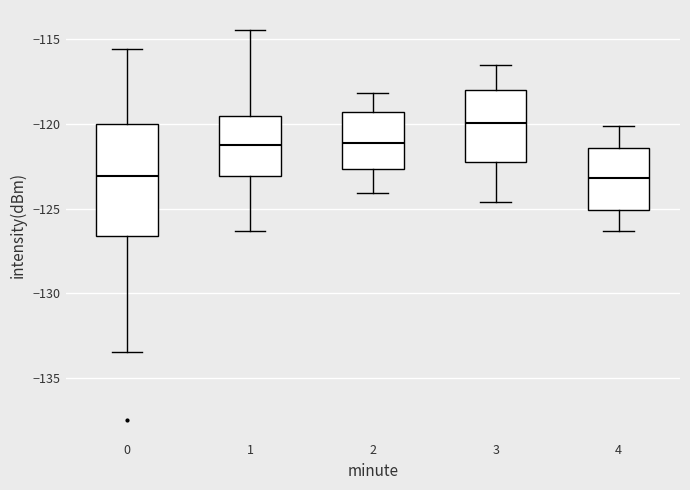

Reading left to right, read every box against the y-axis: the position of its median line, the range the box covers, and the ends of its whiskers. The values are not printed on the chart, so give them approximately, as read against the axis.

0: median -123.0, box -126.5 to -120.0, whiskers -133.5 to -115.5
1: median -121.0, box -123.0 to -119.5, whiskers -126.5 to -114.5
2: median -121.0, box -122.5 to -119.5, whiskers -124.0 to -118.0
3: median -120.0, box -122.5 to -118.0, whiskers -124.5 to -116.5
4: median -123.0, box -125.0 to -121.5, whiskers -126.5 to -120.0